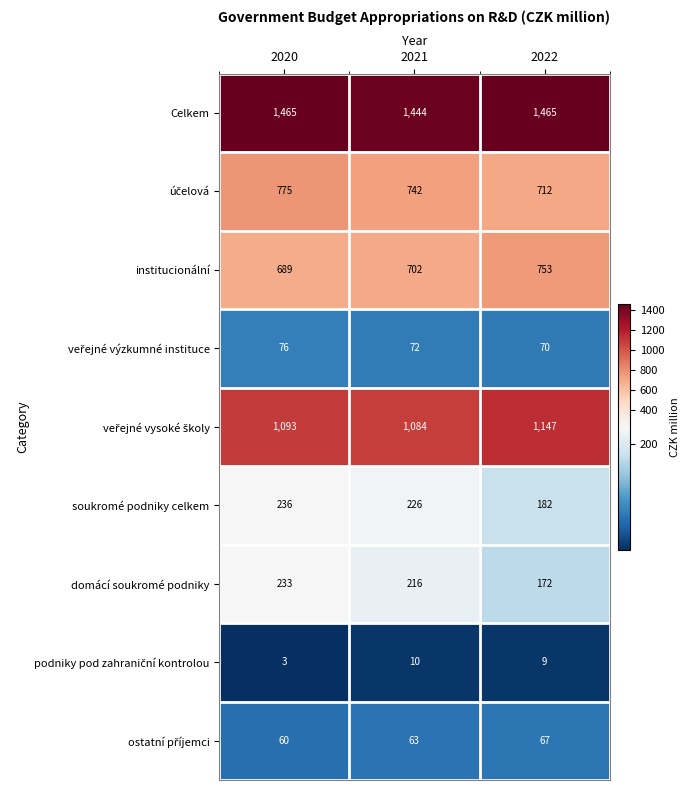

What is the spread (max minus min) of values at 2021?

1434